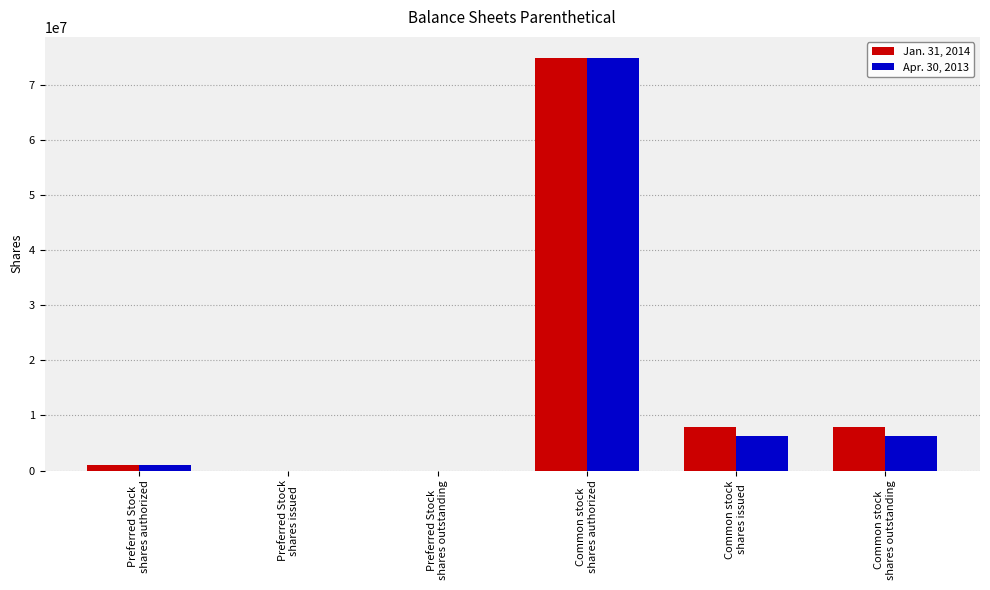

What is the average value of the Jan. 31, 2014 series?

15282361